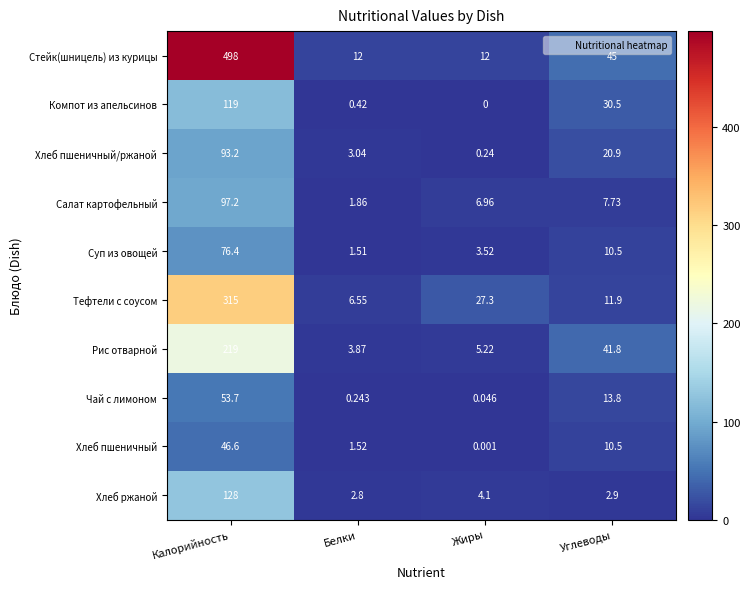

At which category is the sum across all series the highest?

Калорийность